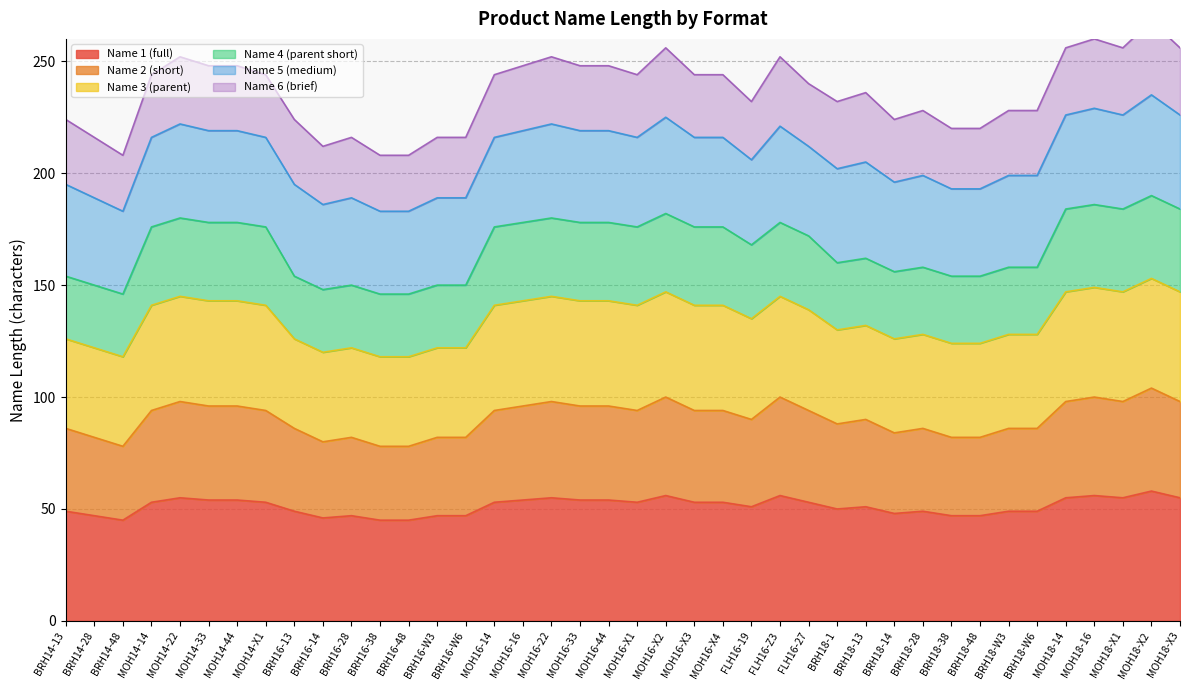

At how many categories does at least one series exceed 145?

40